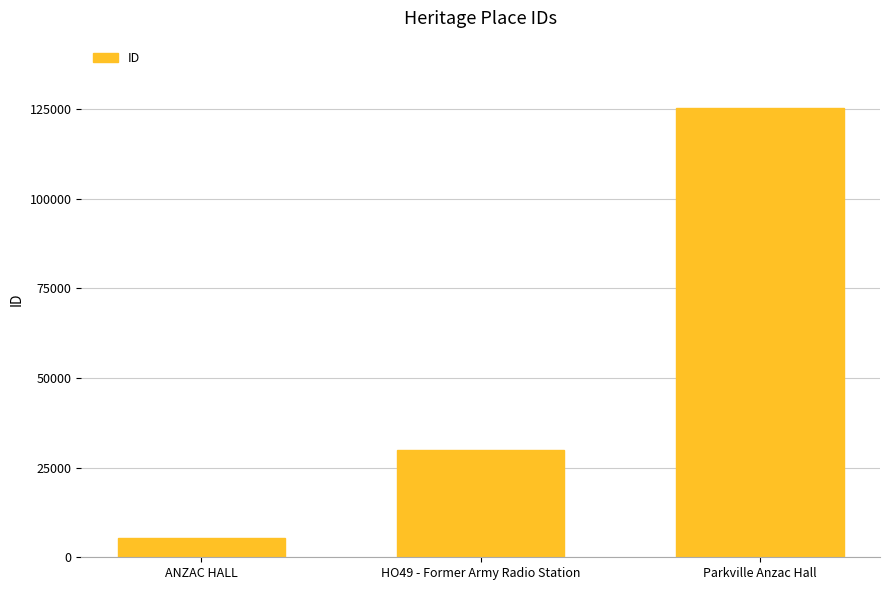

Is it true that the value at Parkville Anzac Hall is 125303?

True